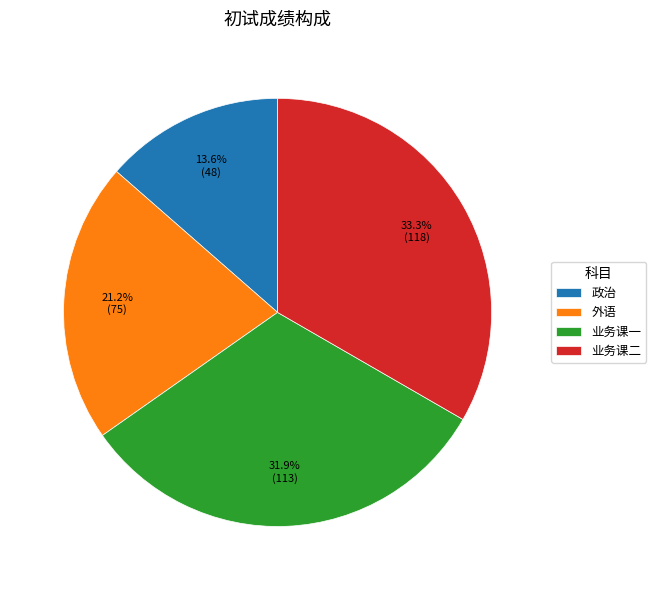

How many slices are in this pie chart?

4